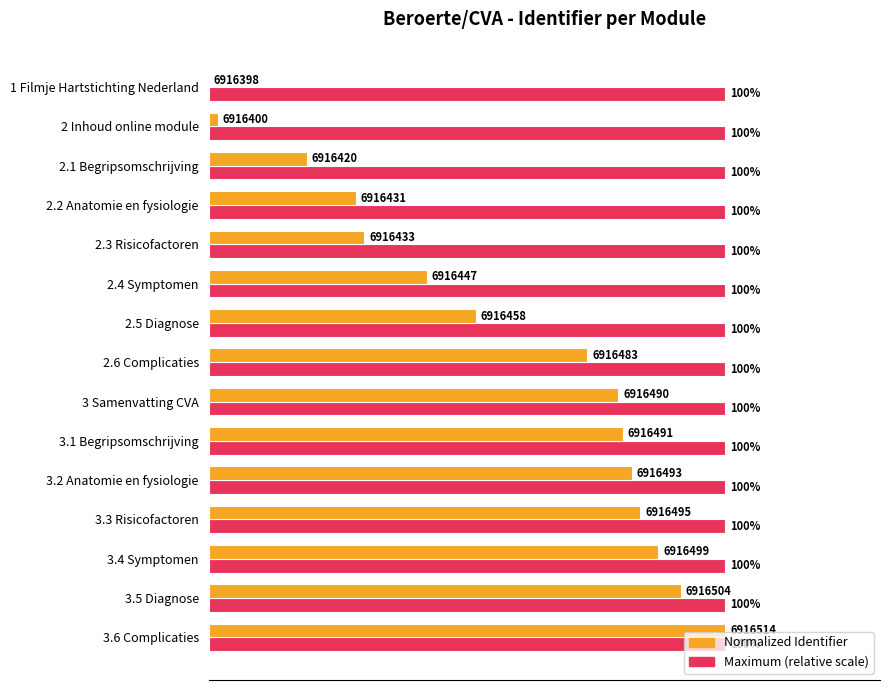

At which category is the sum across all series the highest?

3.6 Complicaties